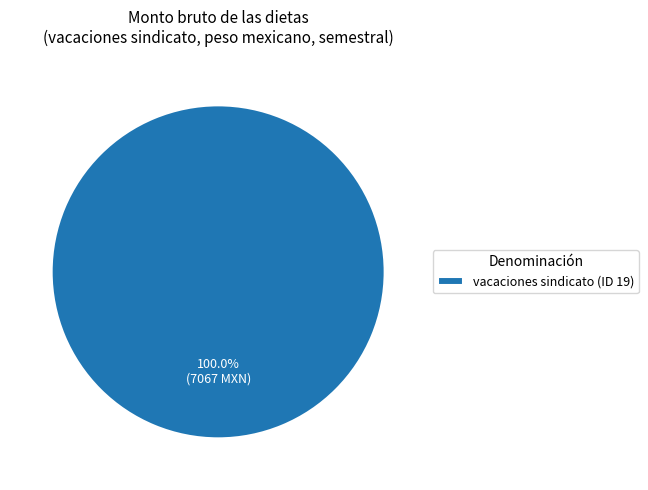

Rank the categories by value from lowest to highest.

vacaciones sindicato (ID 19)